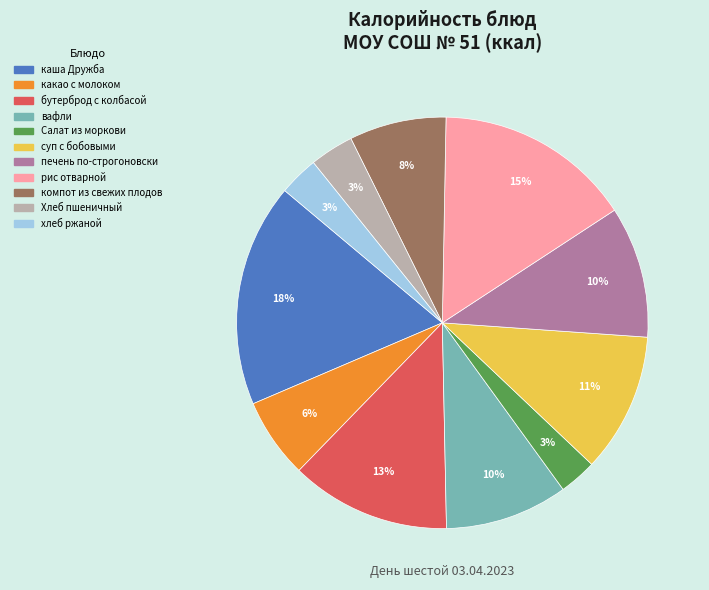

Combined, do каша Дружба and компот из свежих плодов account for over 50%?

No